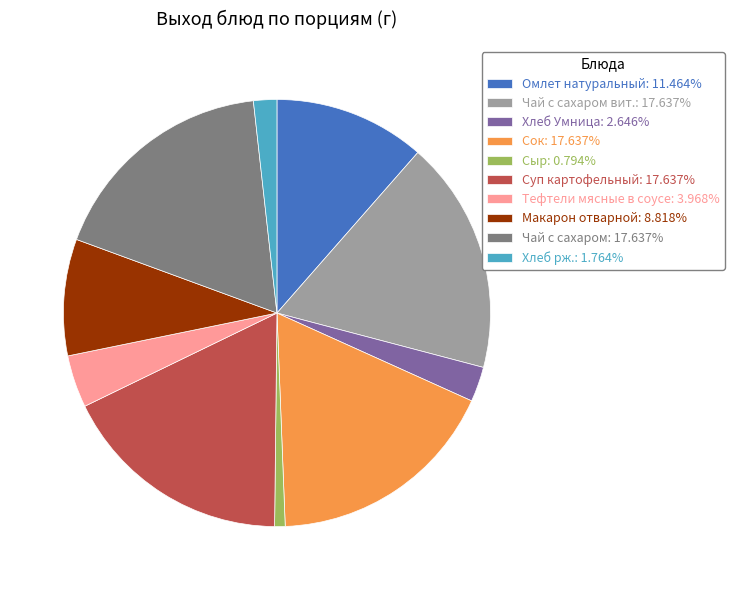

Does Чай с сахаром: 17.637% represent more than half of the total?

No